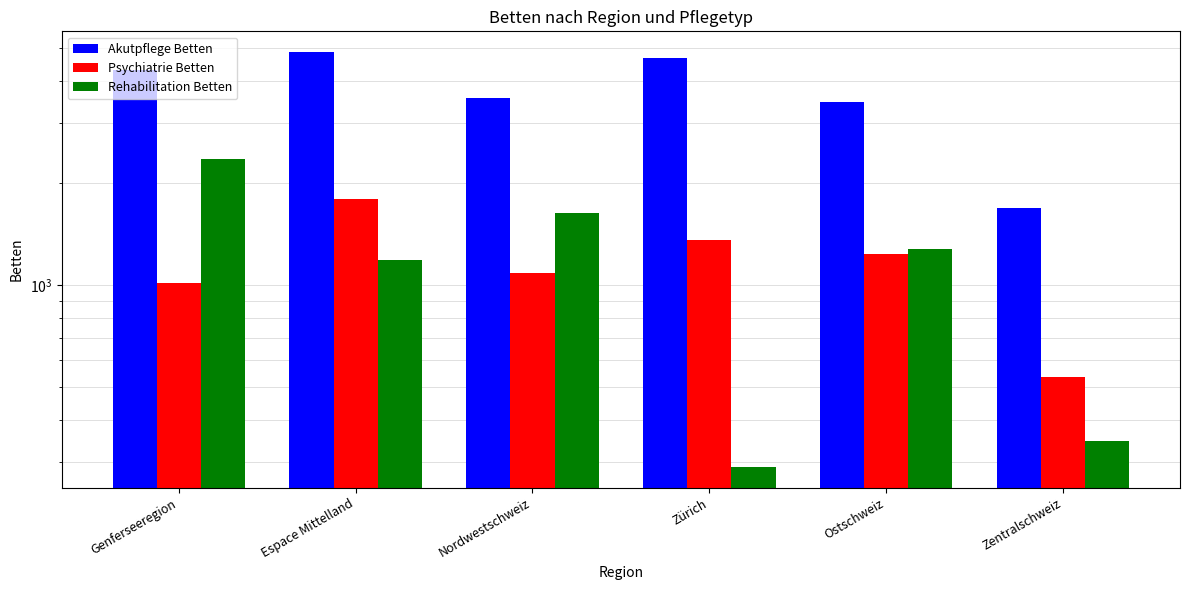

Rank the series at Zentralschweiz from highest to lowest value.

Akutpflege Betten, Psychiatrie Betten, Rehabilitation Betten